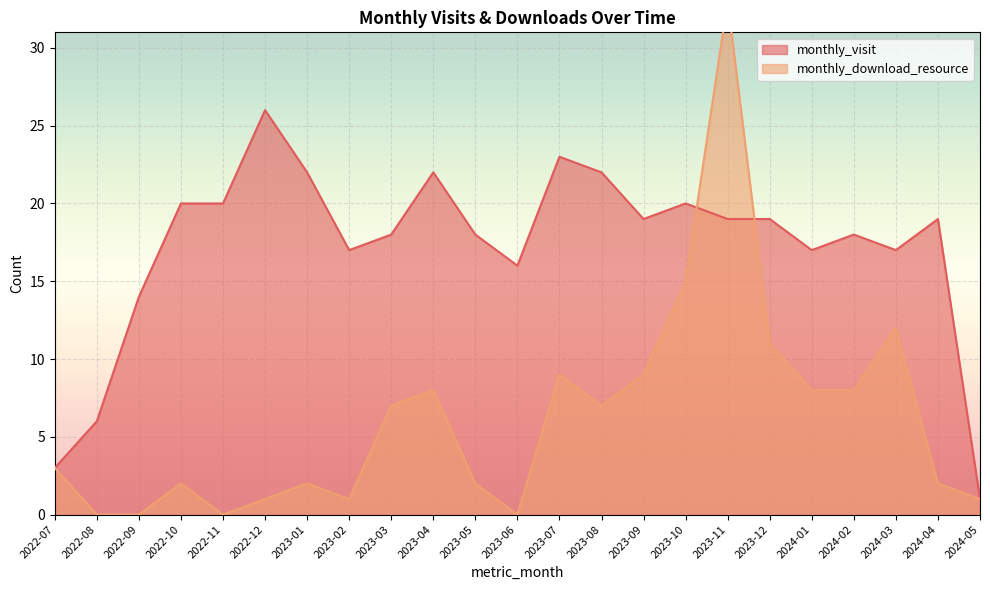

List the series in order of their overall mean, highest first.

monthly_visit, monthly_download_resource